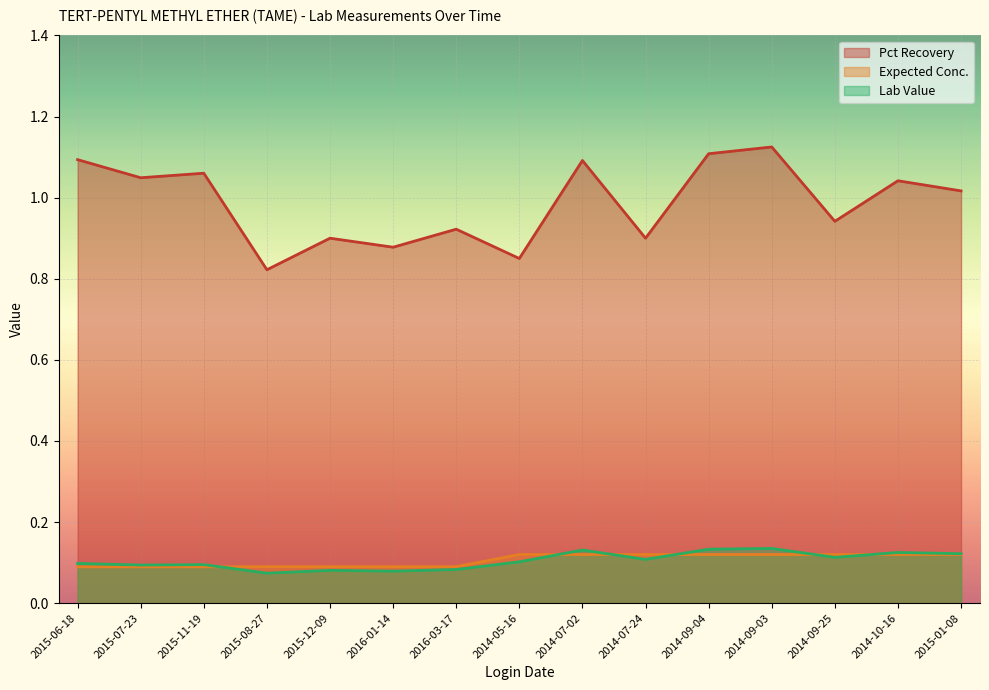

What is the spread (max minus min) of values at 2014-10-16?

0.9